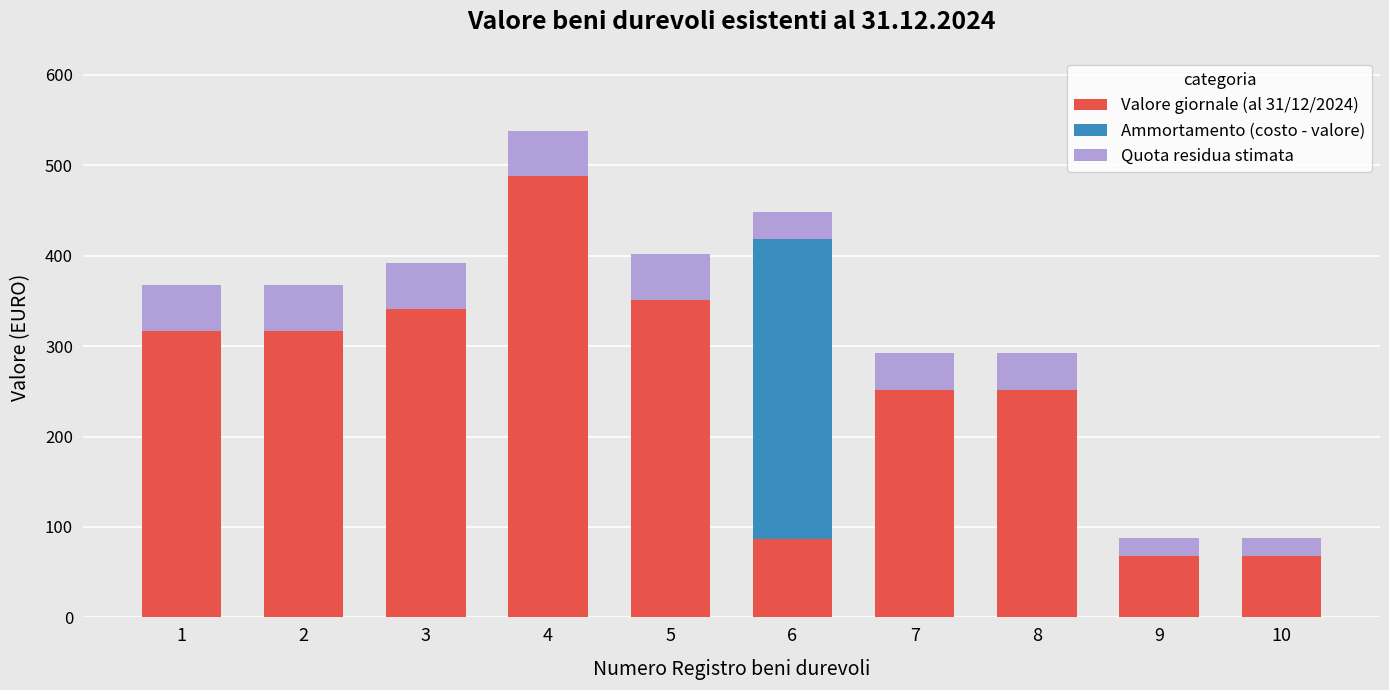

How many values in the Valore giornale (al 31/12/2024) series exceed 317?

5